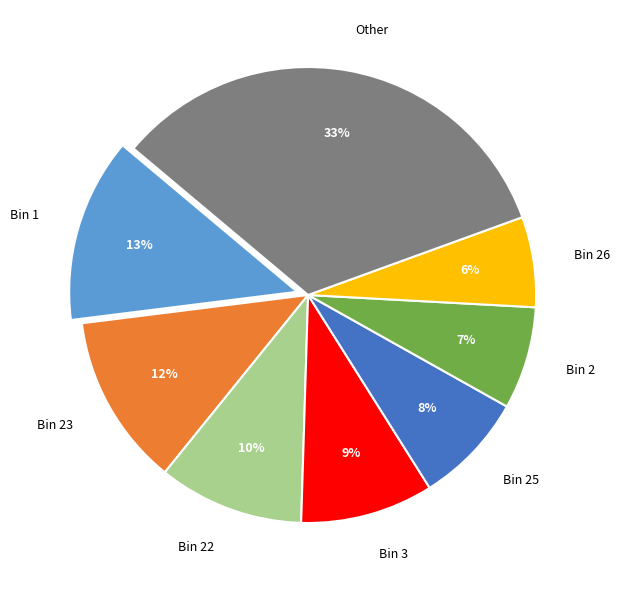

Combined, do Bin 1 and Bin 22 account for over 50%?

No